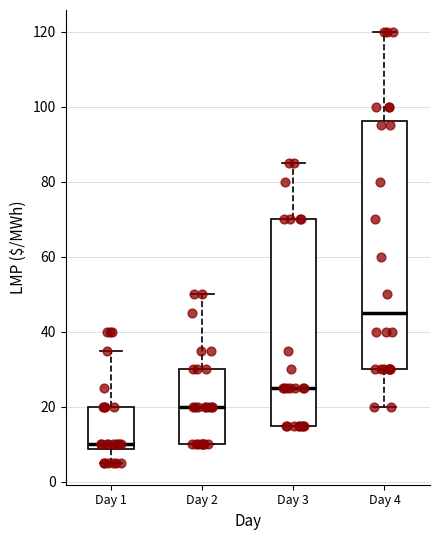

Which box has the lowest median line?

Day 1